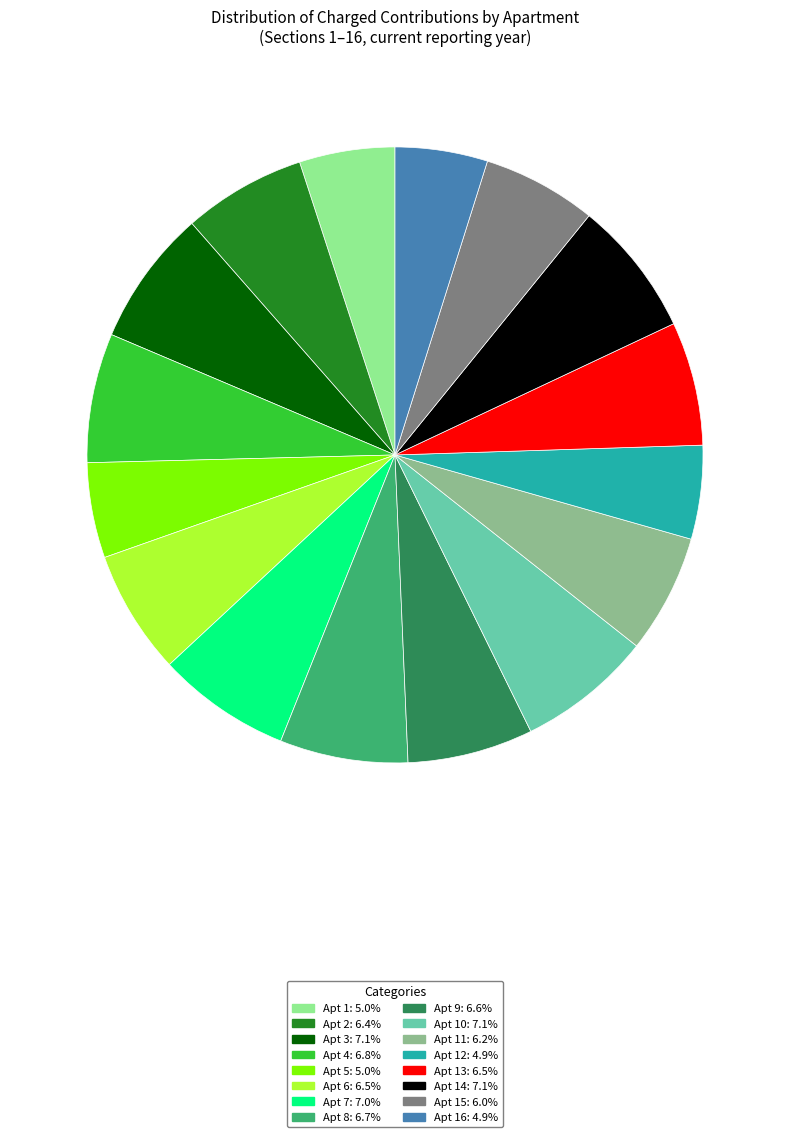

Is there a majority slice in this chart?

No